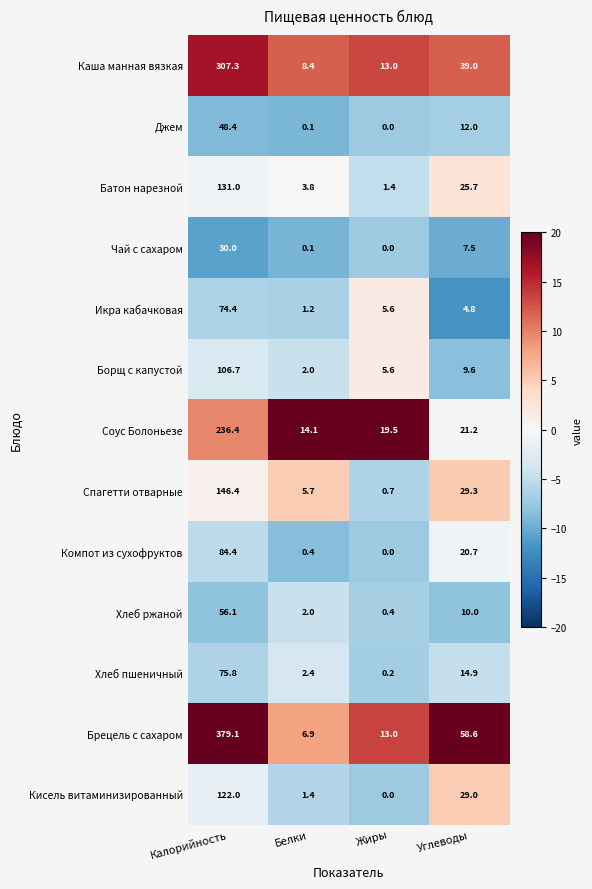

Which series has the widest spread of values?

Брецель с сахаром